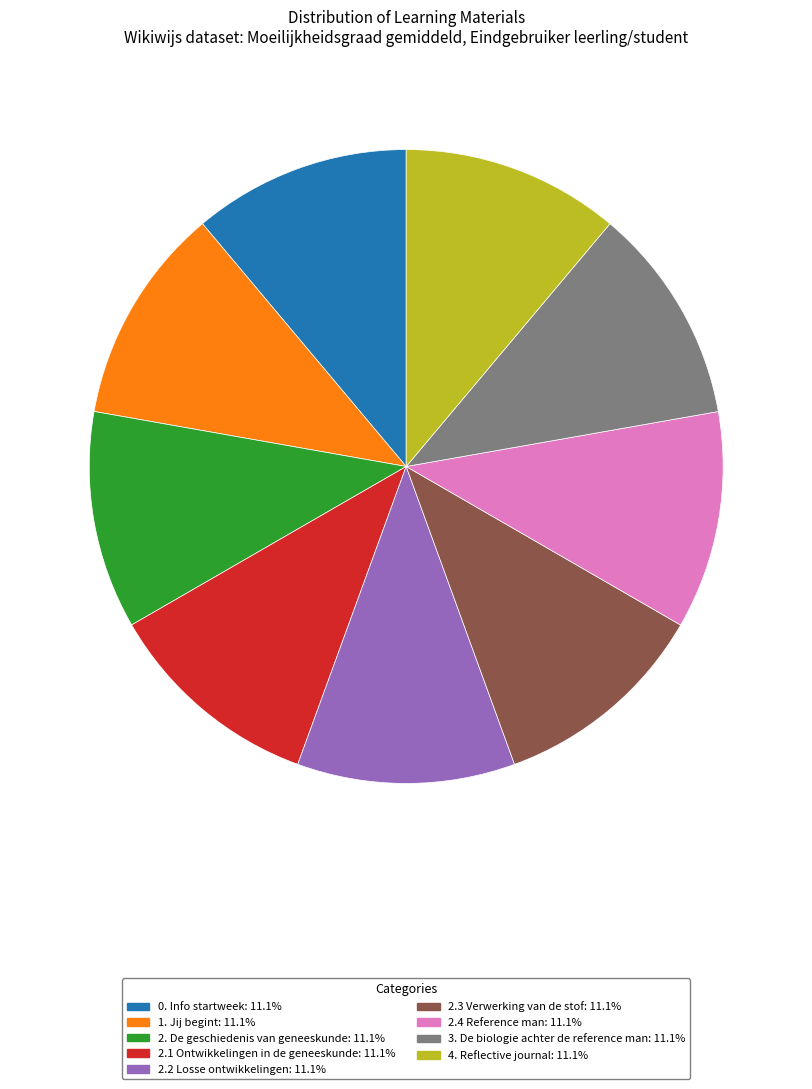

Approximately how many times larger is the value at 1. Jij begint compared to 2.4 Reference man?

1.0